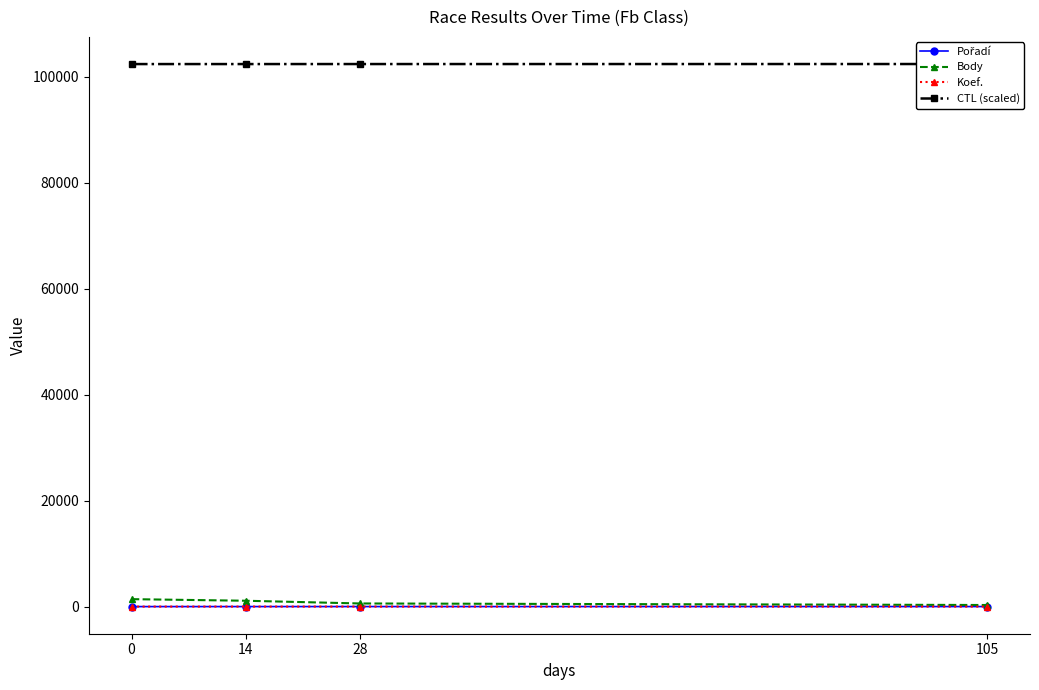

Which has a higher value, 105 or 14?

105